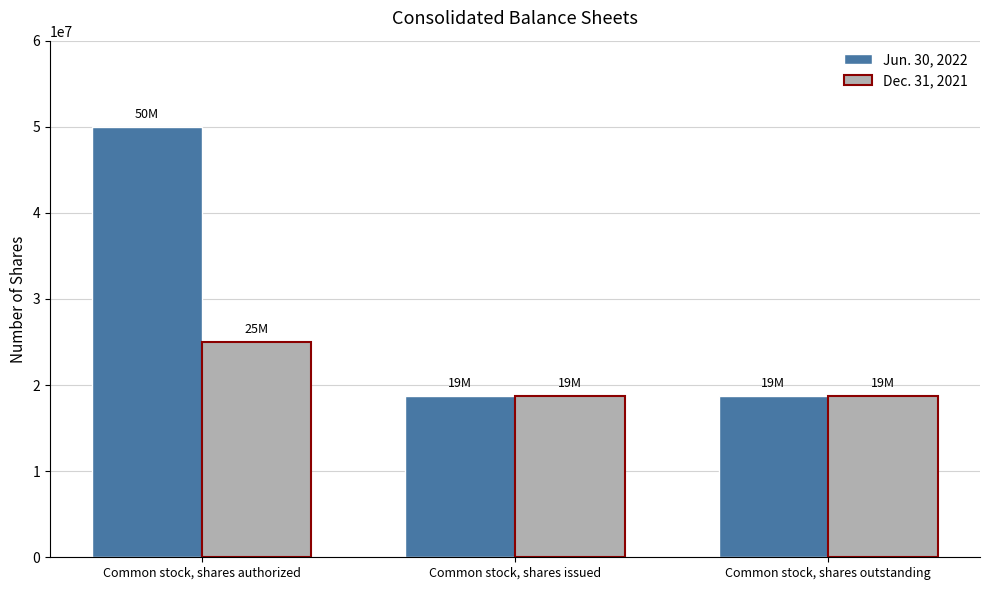

Is it true that Dec. 31, 2021 equals 18774082 at Common stock, shares issued?

True